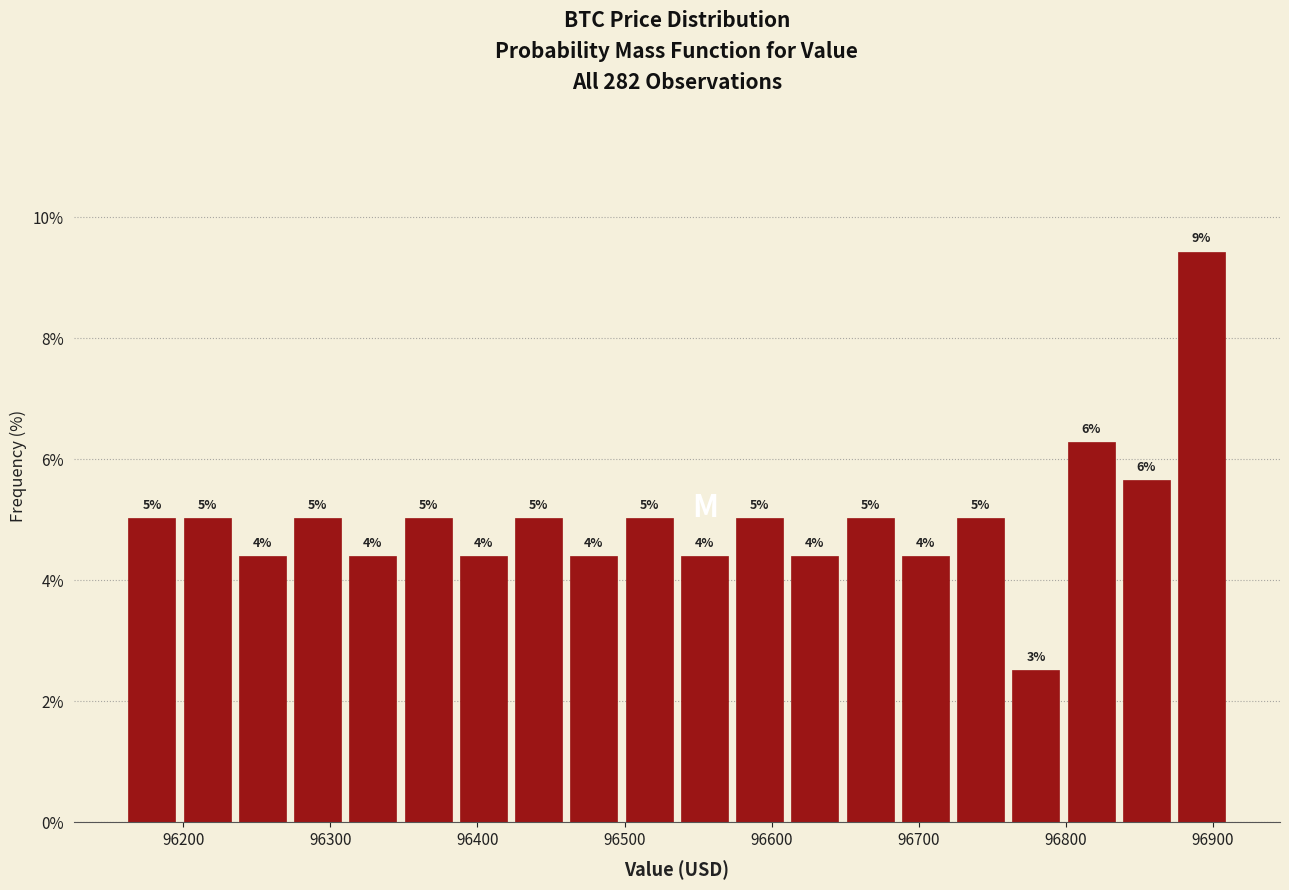

Around what value on the x-axis is the tallest bar? Give the approximate position of its centre, as read against the axis.

96890